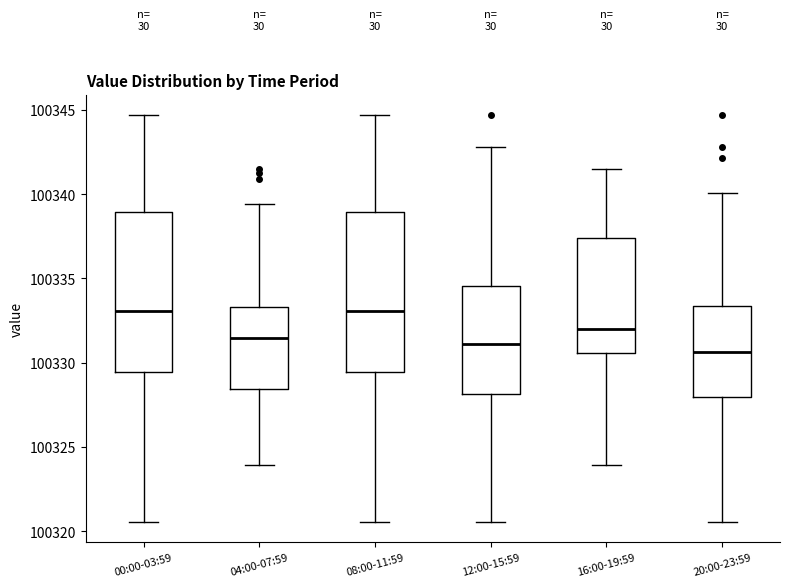

Reading left to right, read every box against the y-axis: the position of its median line, the range the box covers, and the ends of its whiskers. The values are not printed on the chart, so give them approximately, as read against the axis.

00:00-03:59: median 100333.0, box 100329.5 to 100339.0, whiskers 100320.5 to 100344.5
04:00-07:59: median 100331.5, box 100328.5 to 100333.5, whiskers 100324.0 to 100339.5
08:00-11:59: median 100333.0, box 100329.5 to 100339.0, whiskers 100320.5 to 100344.5
12:00-15:59: median 100331.0, box 100328.0 to 100334.5, whiskers 100320.5 to 100343.0
16:00-19:59: median 100332.0, box 100330.5 to 100337.5, whiskers 100324.0 to 100341.5
20:00-23:59: median 100330.5, box 100328.0 to 100333.5, whiskers 100320.5 to 100340.0